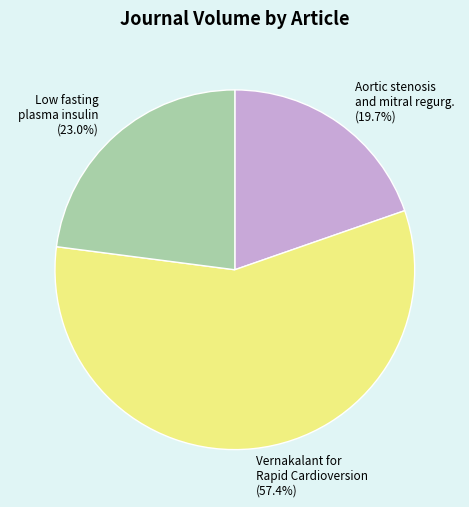

Which slice is the largest?

Vernakalant for Rapid Cardioversion (57.4%)